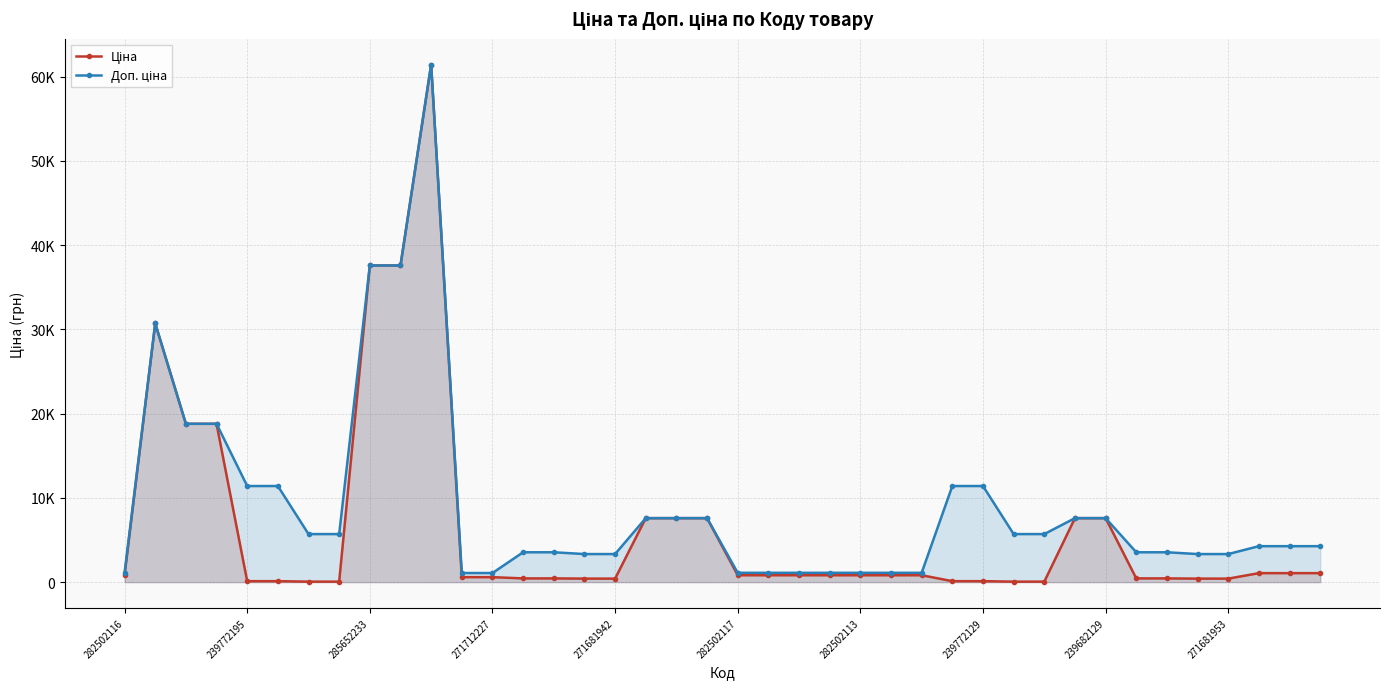

What is the sum of the Ціна values at 20 and 30?

875.5